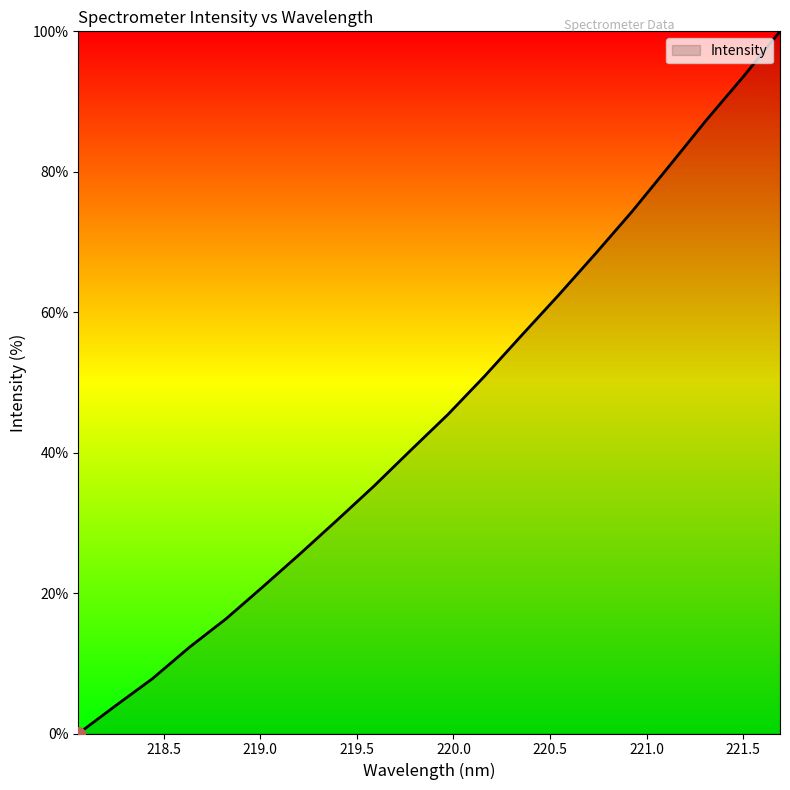

What is the difference between the maximum and minimum values?

100.0